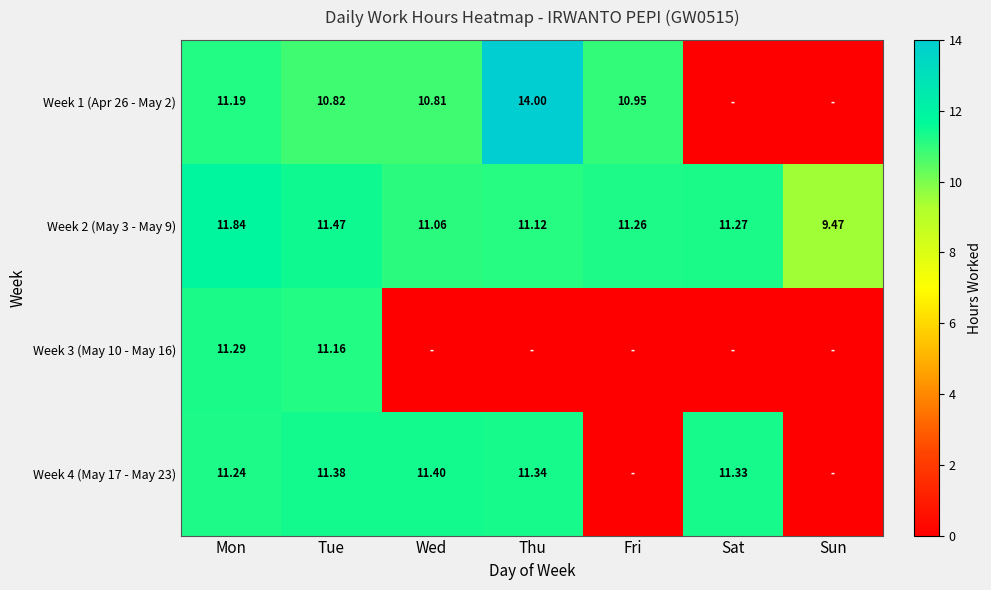

Which has a higher value, Tue or Fri?

Fri